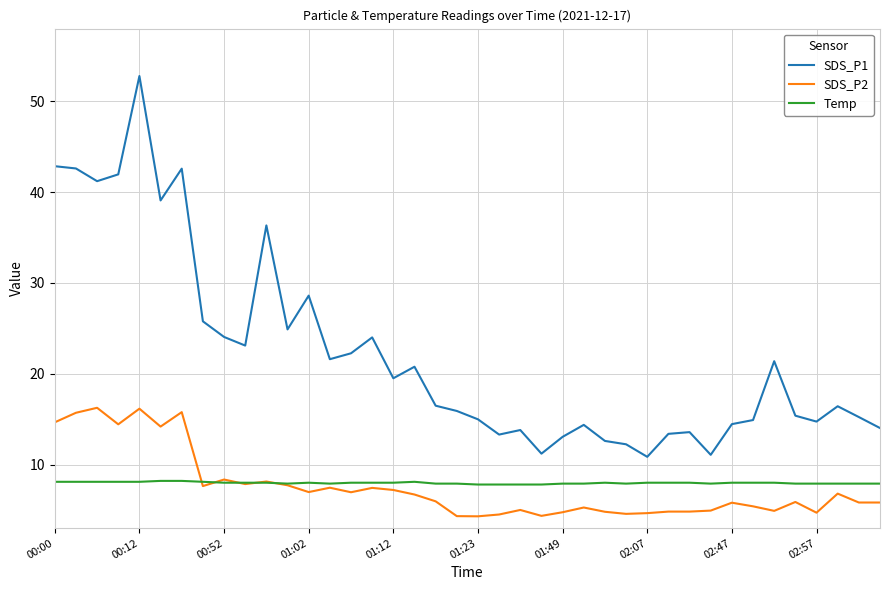

Rank the series by their maximum value, from highest to lowest.

SDS_P1, SDS_P2, Temp